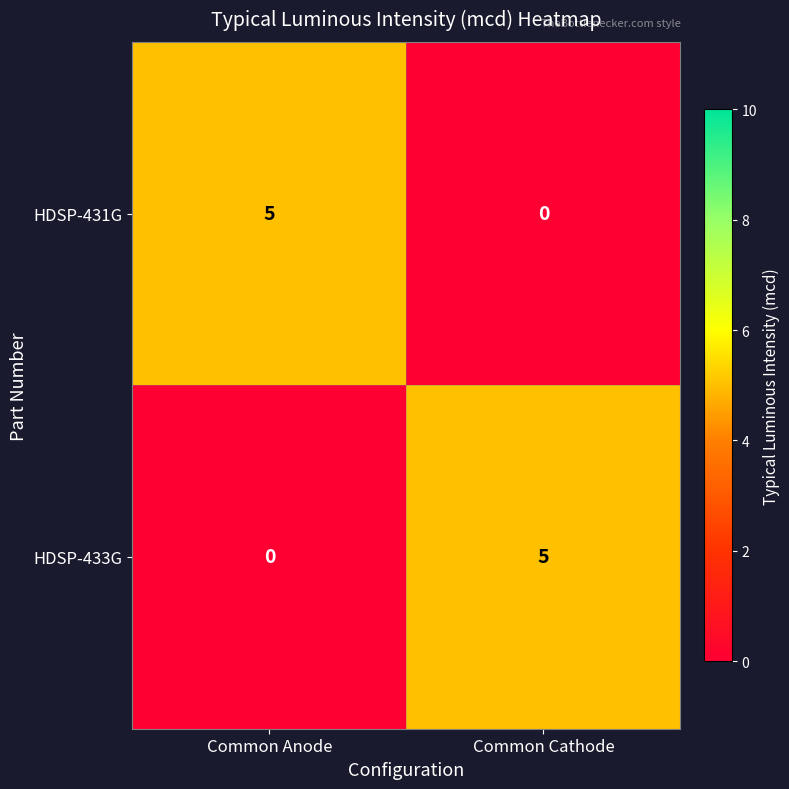

What is the spread (max minus min) of values at Common Cathode?

5